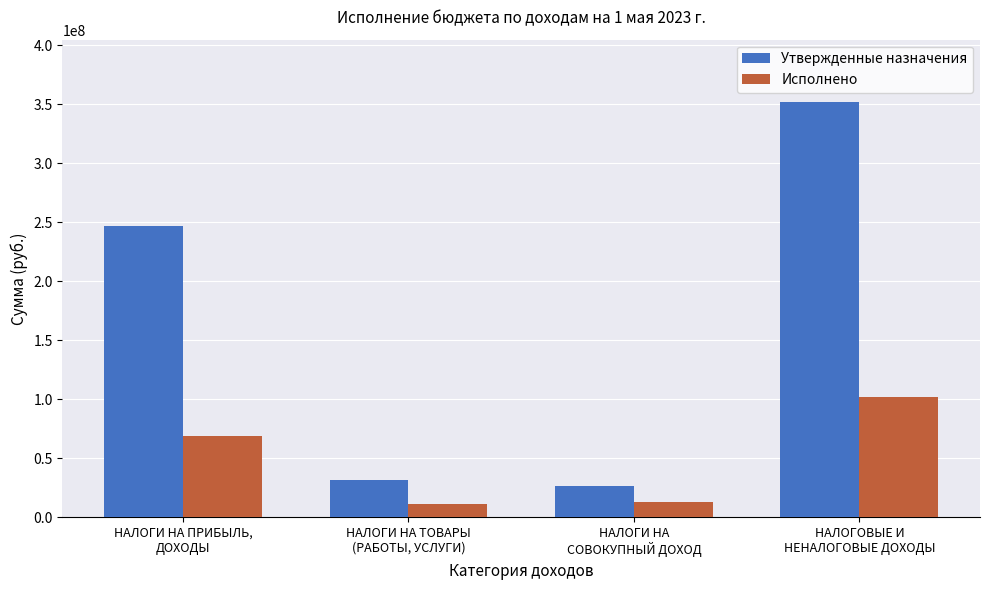

What is the maximum value for Исполнено?

102014200.3